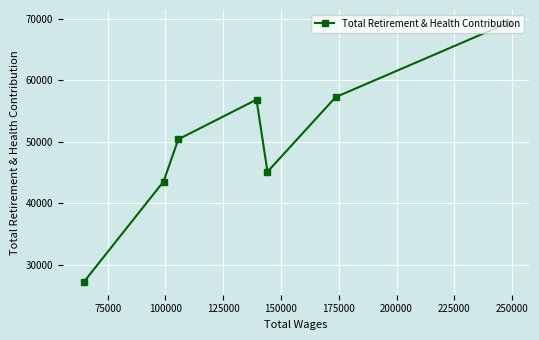

What is the maximum value shown in the chart?

69329